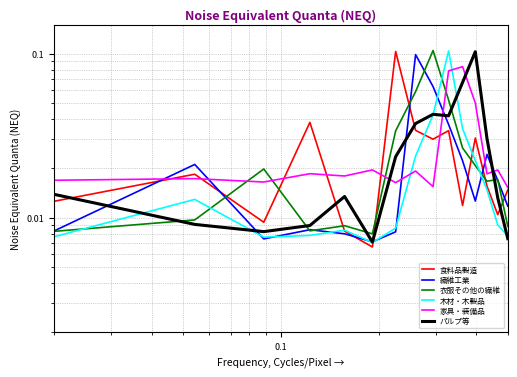

What is the difference between the second highest and second lowest values in the 家具・装備品 series?

0.1